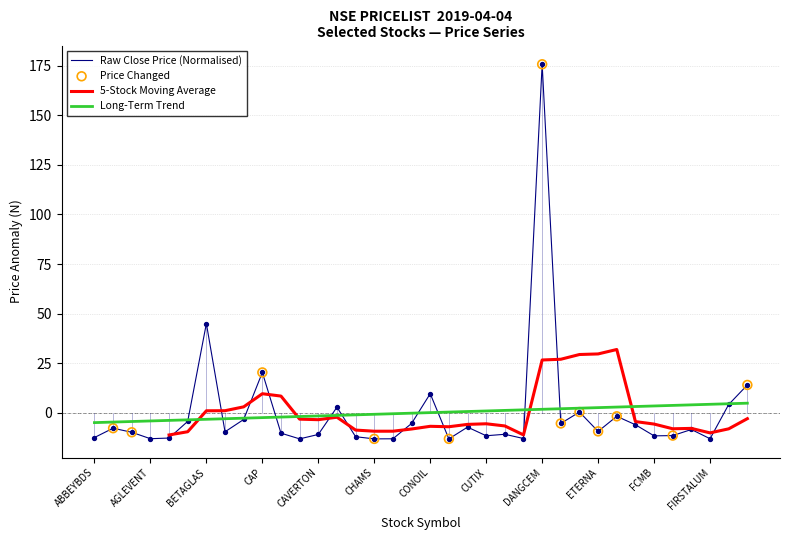

Which category has the highest value in the Raw Close Price (Normalised) series?

DANGCEM